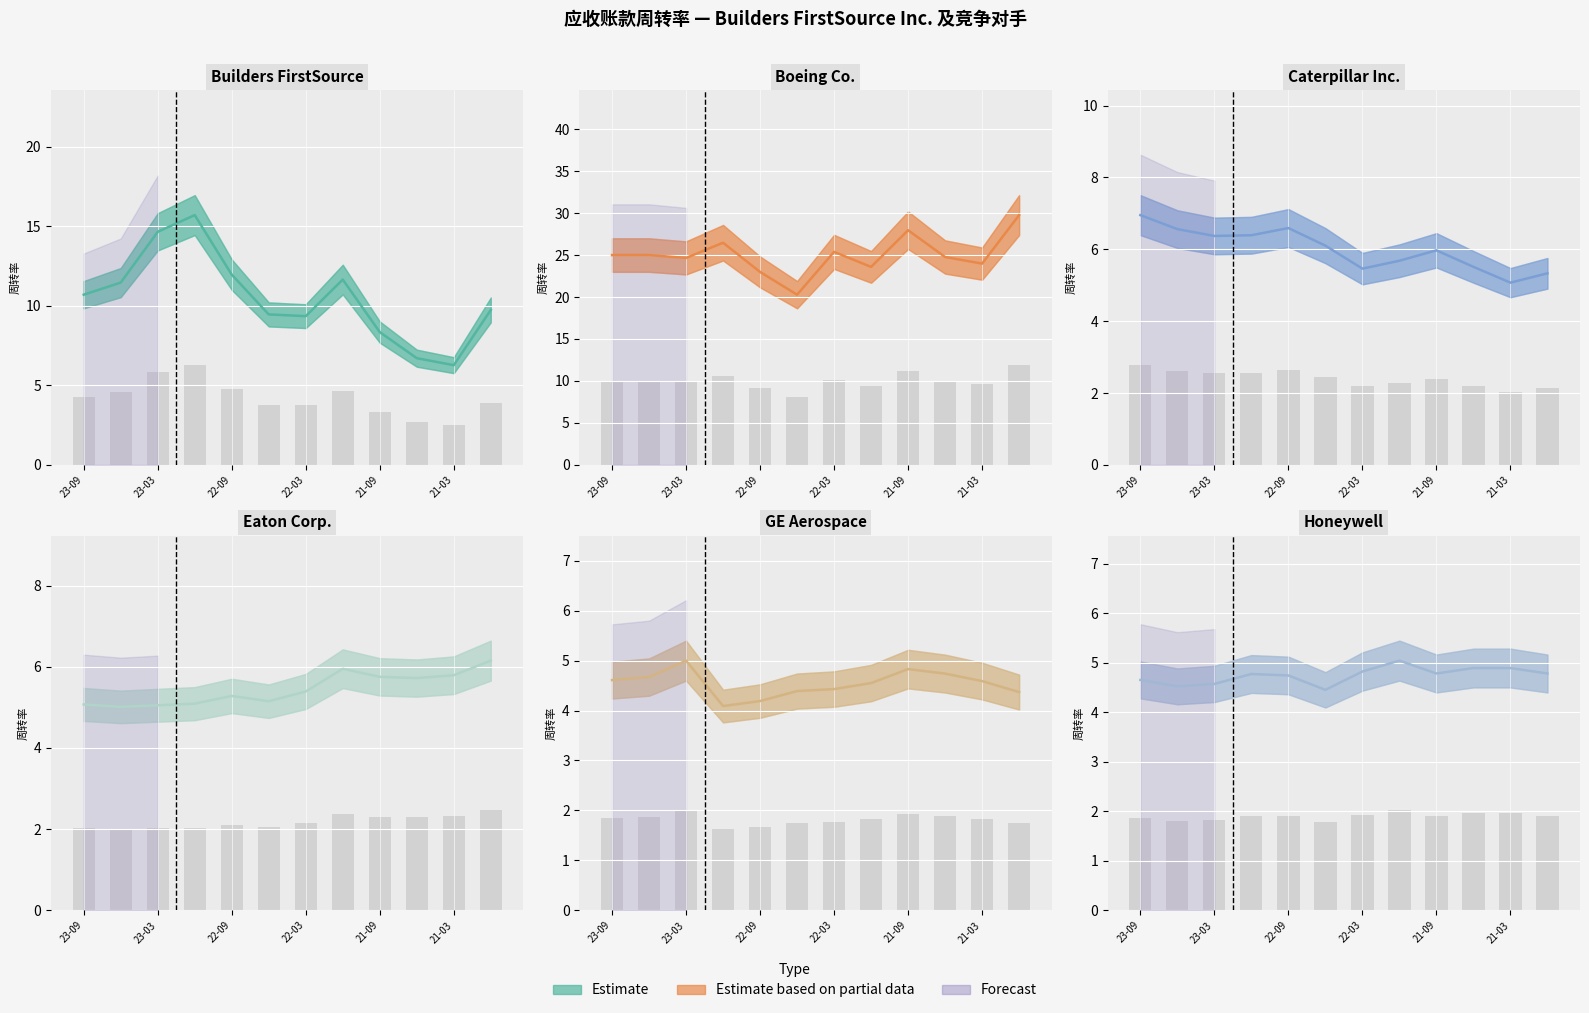

What is the label of the 9th bar from the right?

2022-12-31